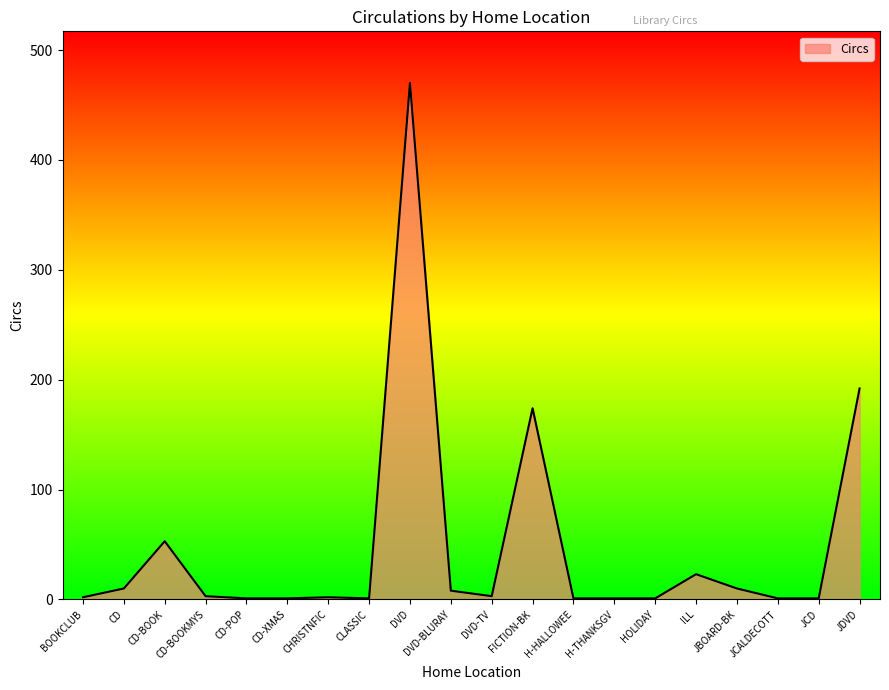

Read the value at ILL.

23